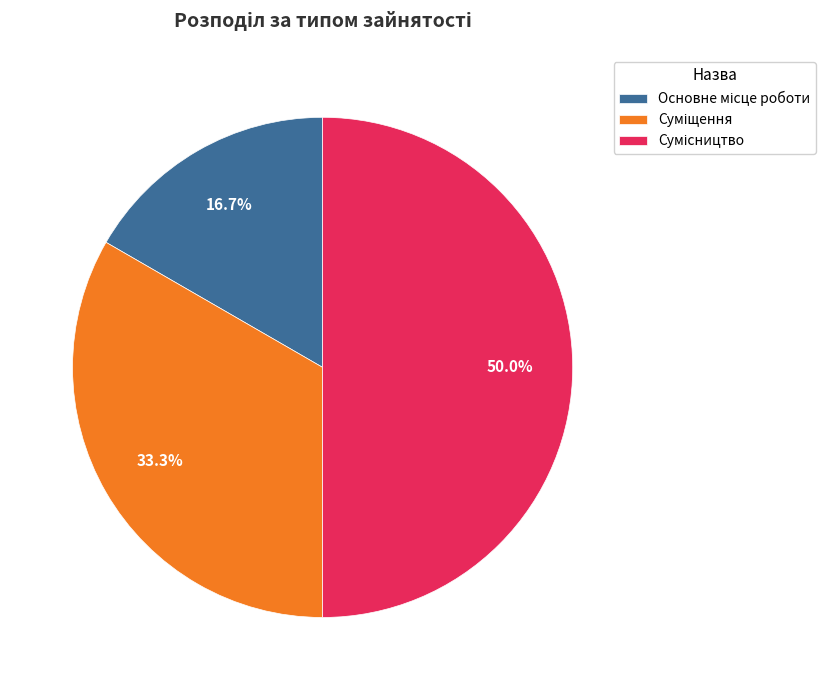

Which has a higher value, Сумісництво or Суміщення?

Сумісництво